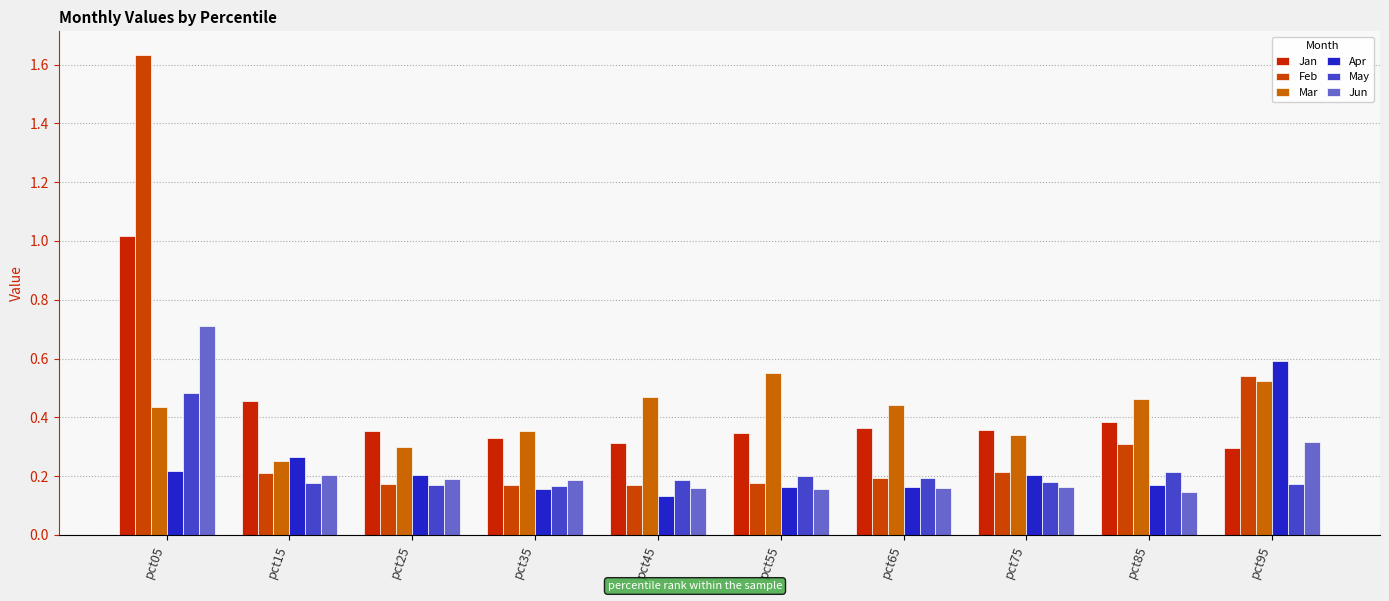

Rank the series by their maximum value, from lowest to highest.

May, Mar, Apr, Jun, Jan, Feb